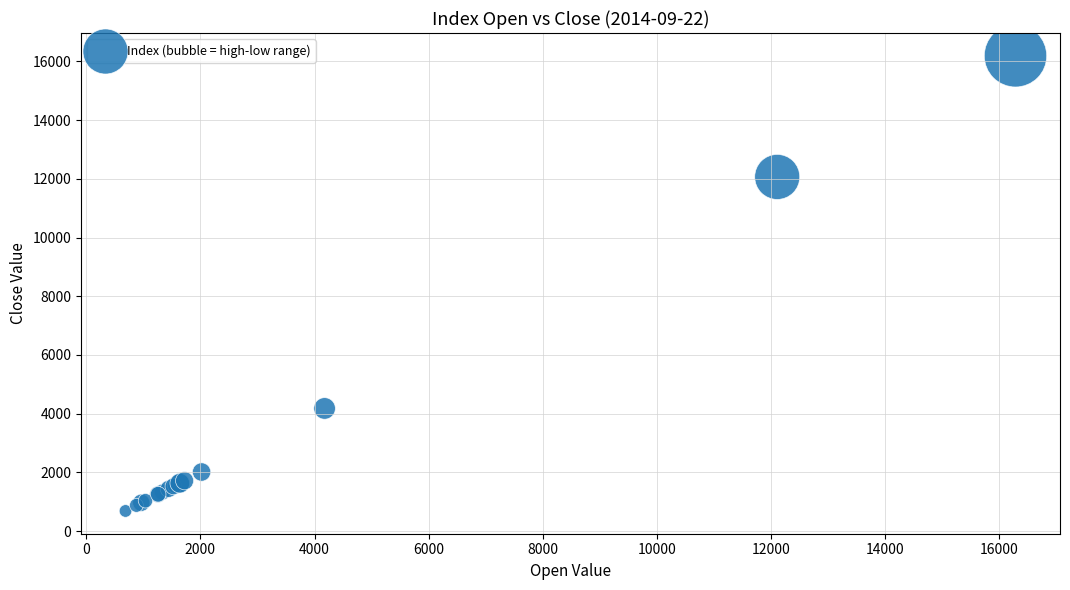

What Y value in the scatter plot is closest to 8437?

12063.2